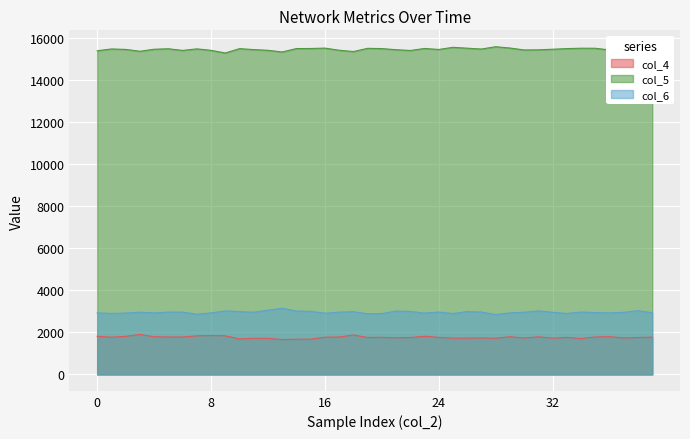

How many lines are shown in the chart?

3